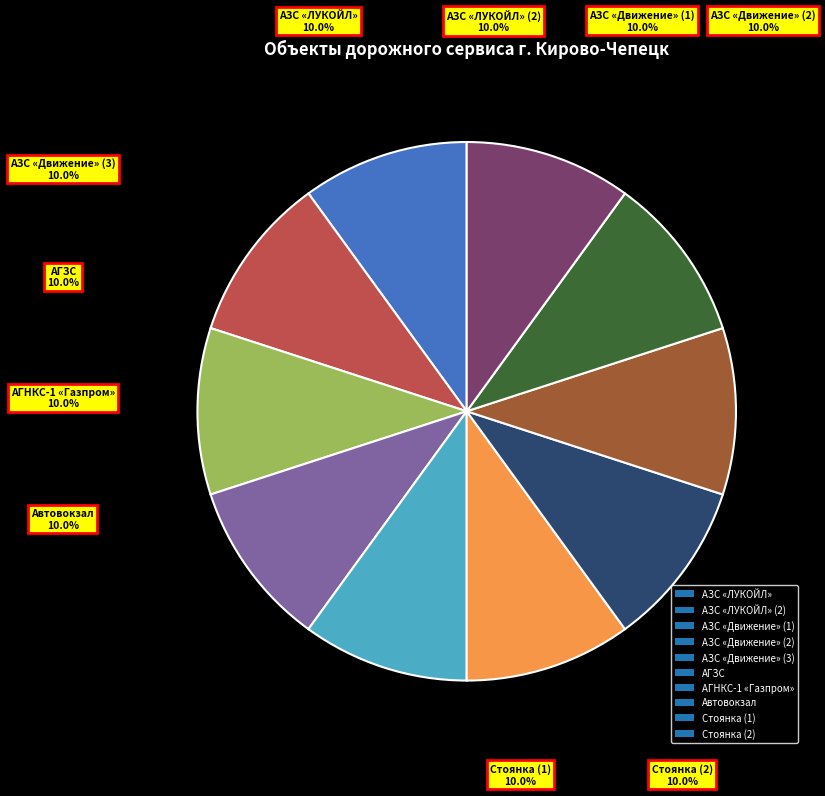

What is the ratio of the value at АГЗС to the value at Автовокзал?

1.0